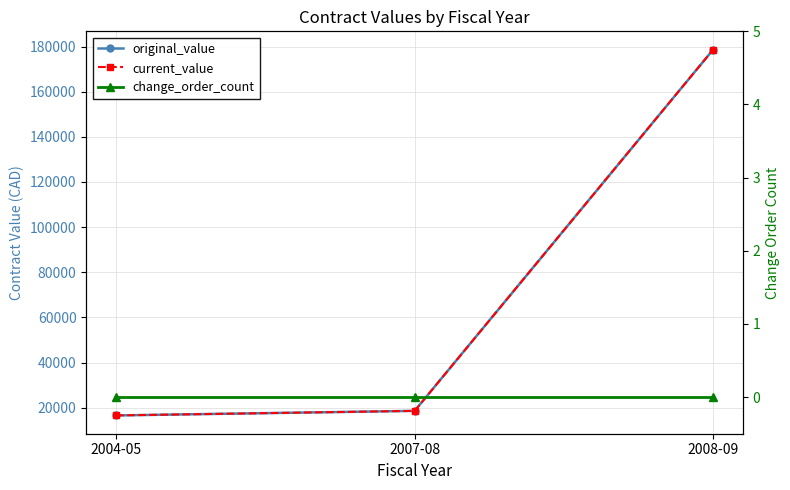

At how many categories does at least one series exceed 35349?

1